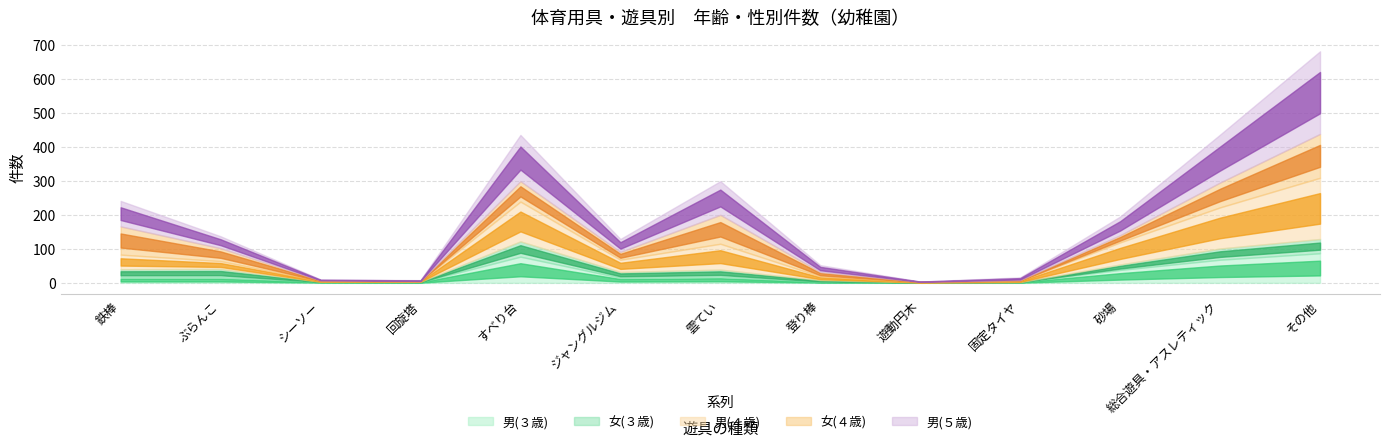

The 女(４歳) series shows 21 at 砂場. True or false?

True